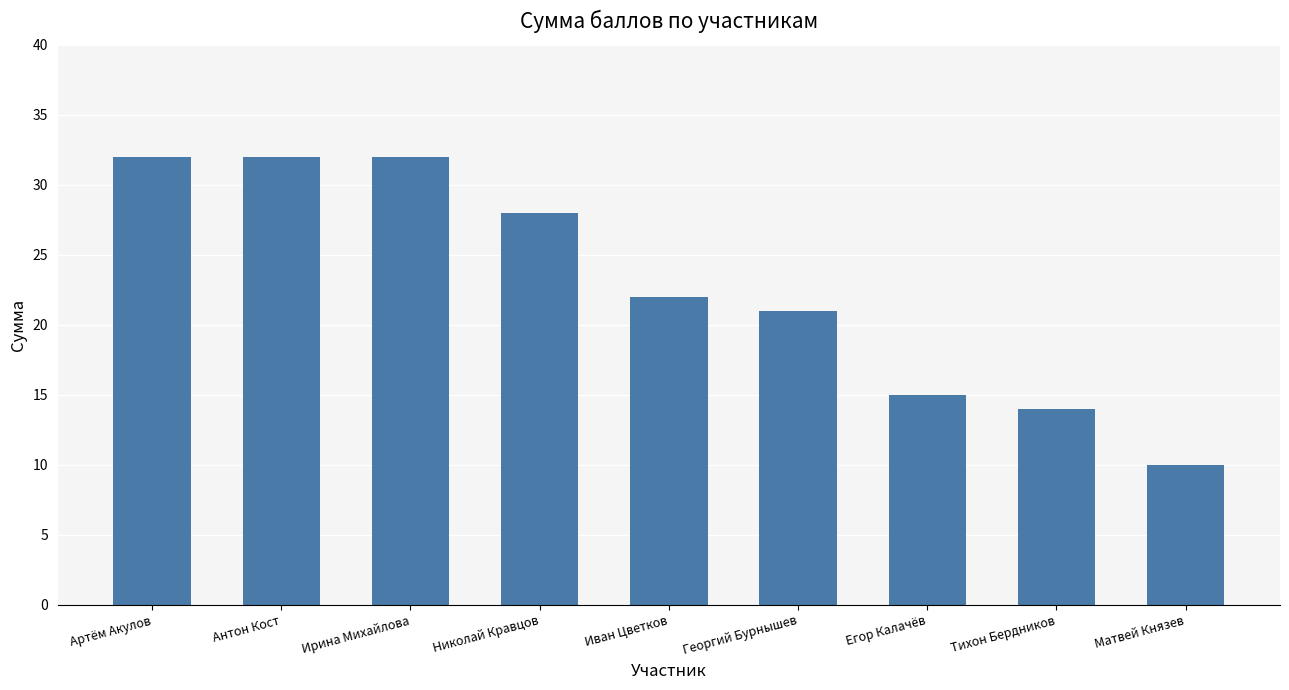

Where is the data nearest to the value 21?

Георгий Бурнышев